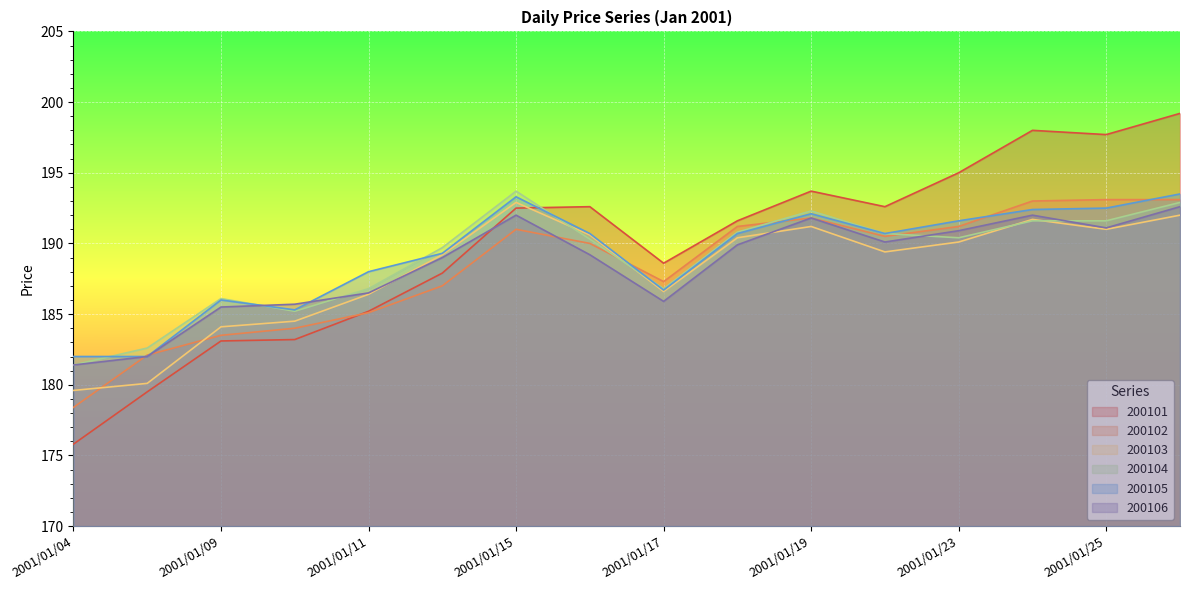

What is the lowest value of the 200102 series?

178.4